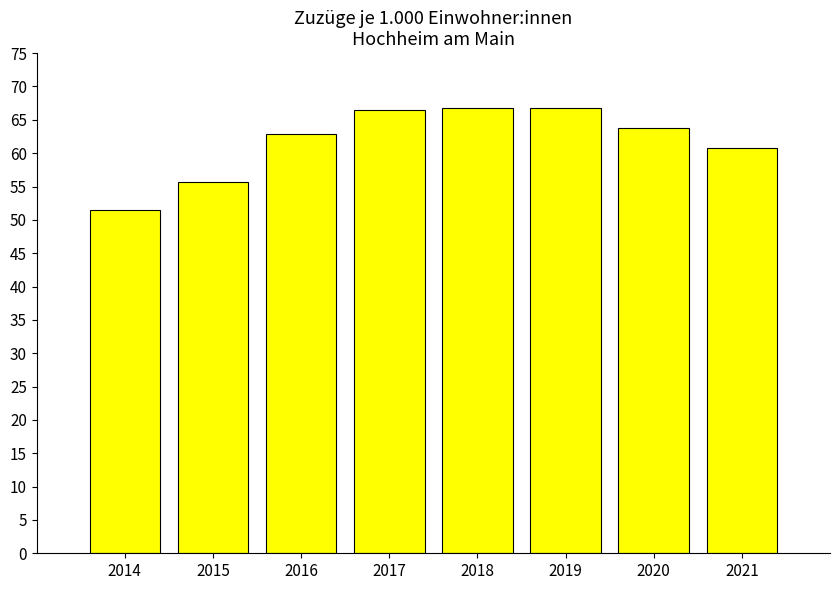

How many categories are shown in the chart?

8